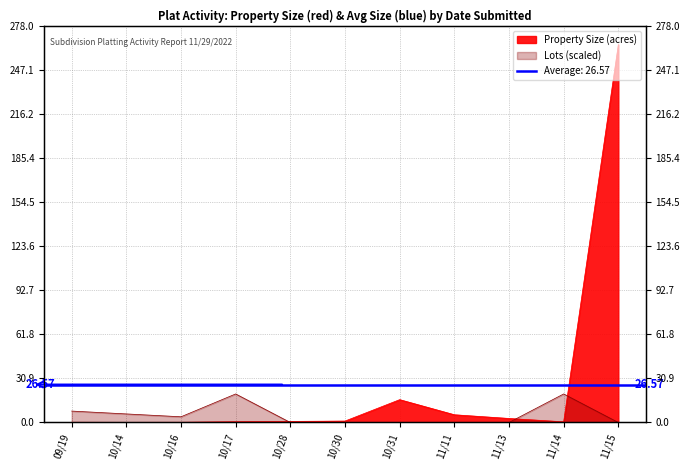

List the series in order of their peak value, highest first.

Property Size, Number of Lots